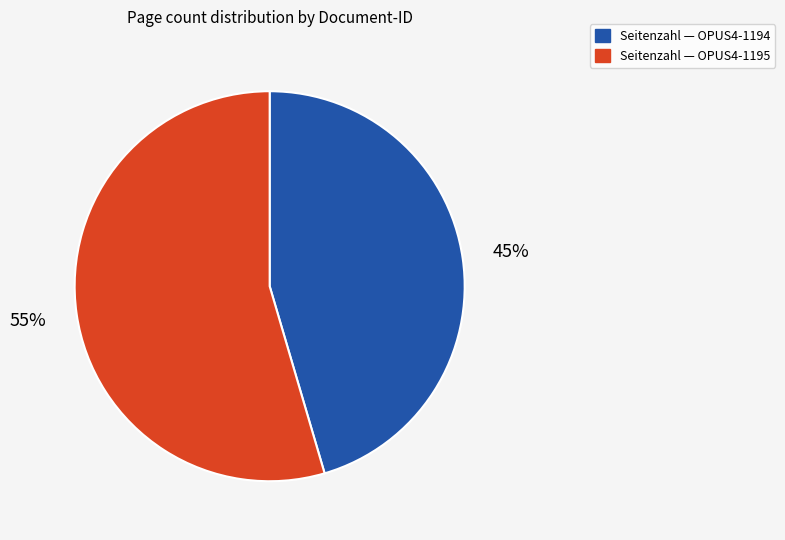

To the nearest percent, what is the average slice percentage?

50%